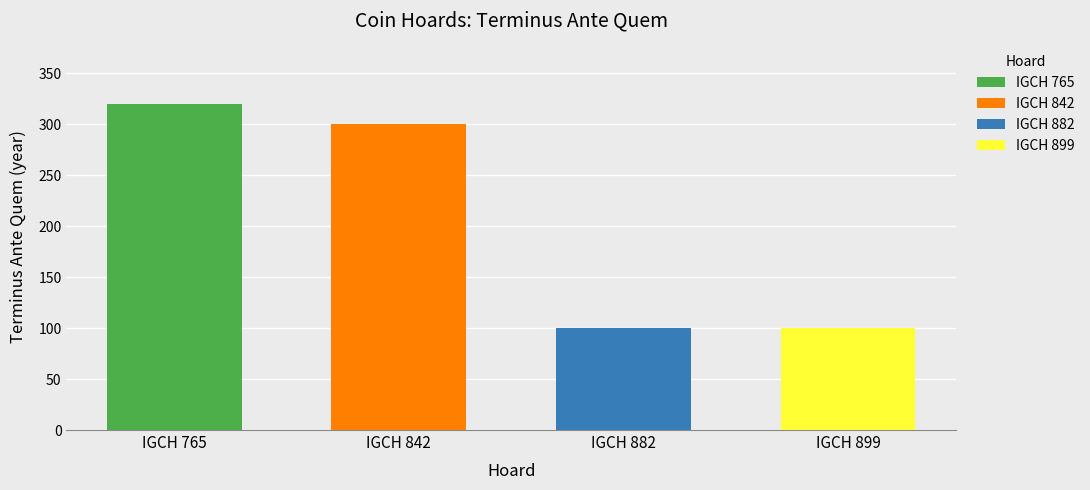

True or false: the data shows -53 at IGCH 882.

False